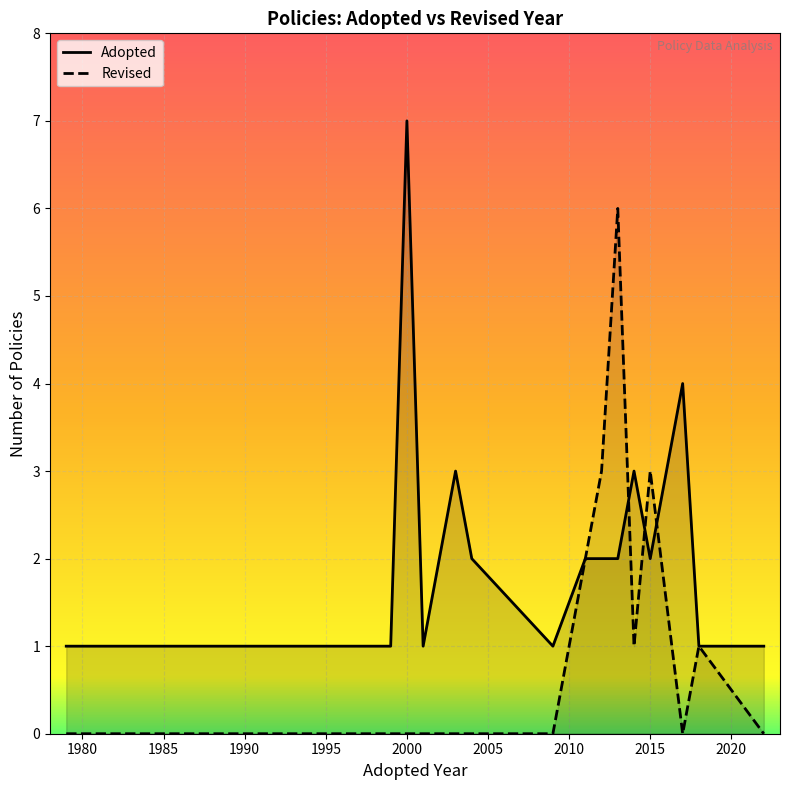

Count the number of data series in this chart.

2